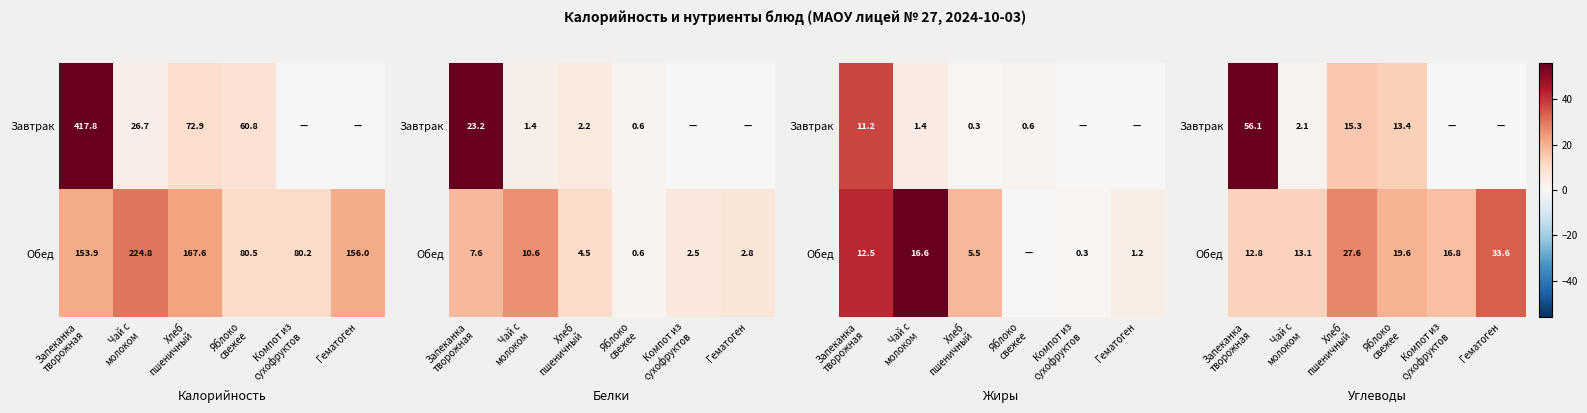

What is the difference between the second highest and second lowest values in the Обед series?

14.4